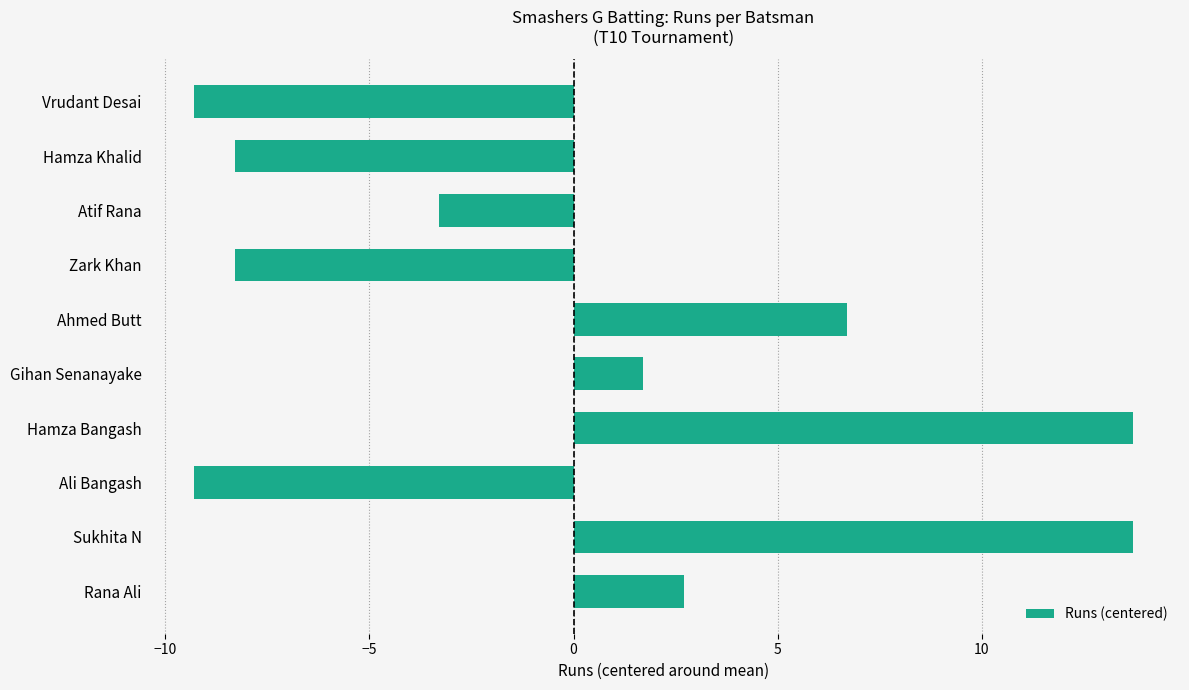

What is the difference between the second highest and minimum values?

23.0